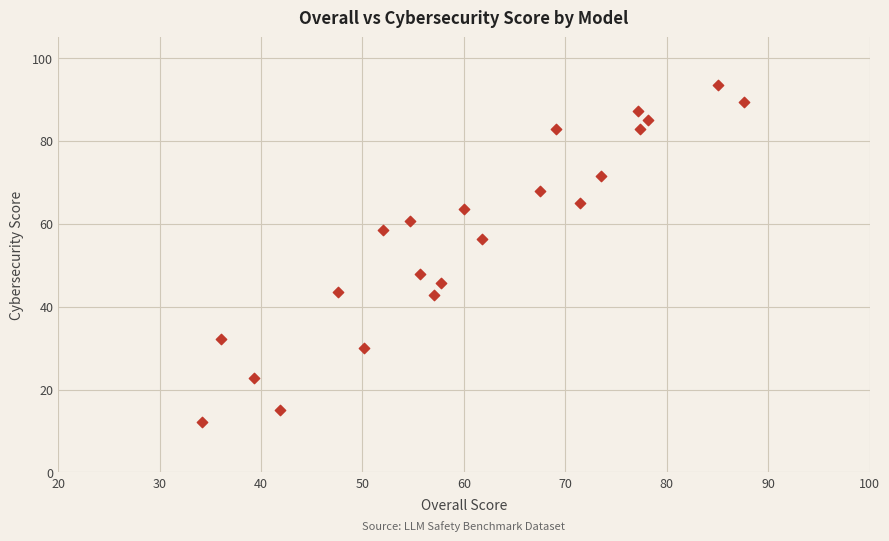

What is the range of Y values (max minus min)?

81.4